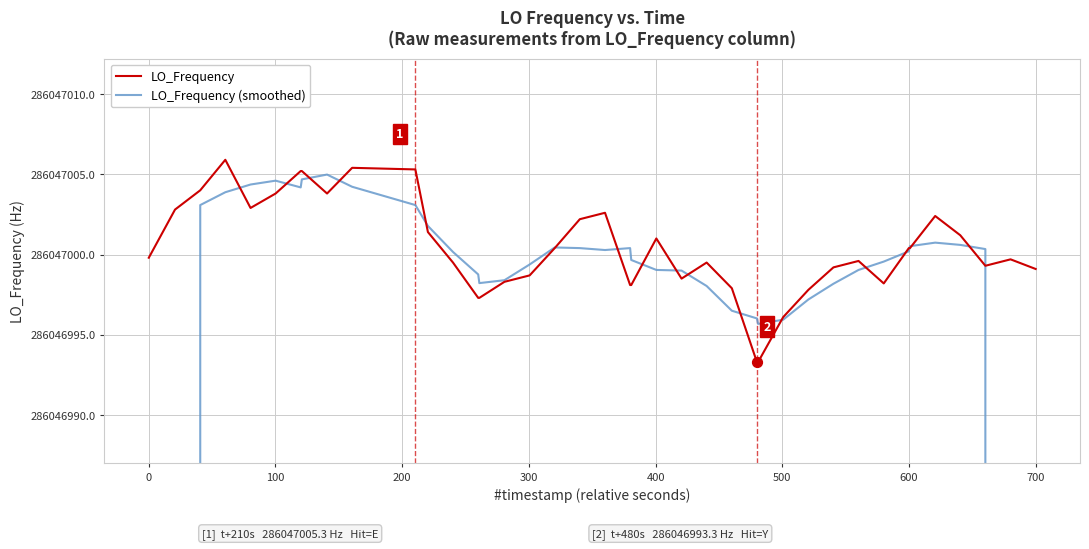

What are all the series names shown in the legend?

LO_Frequency, LO_Frequency (smoothed)